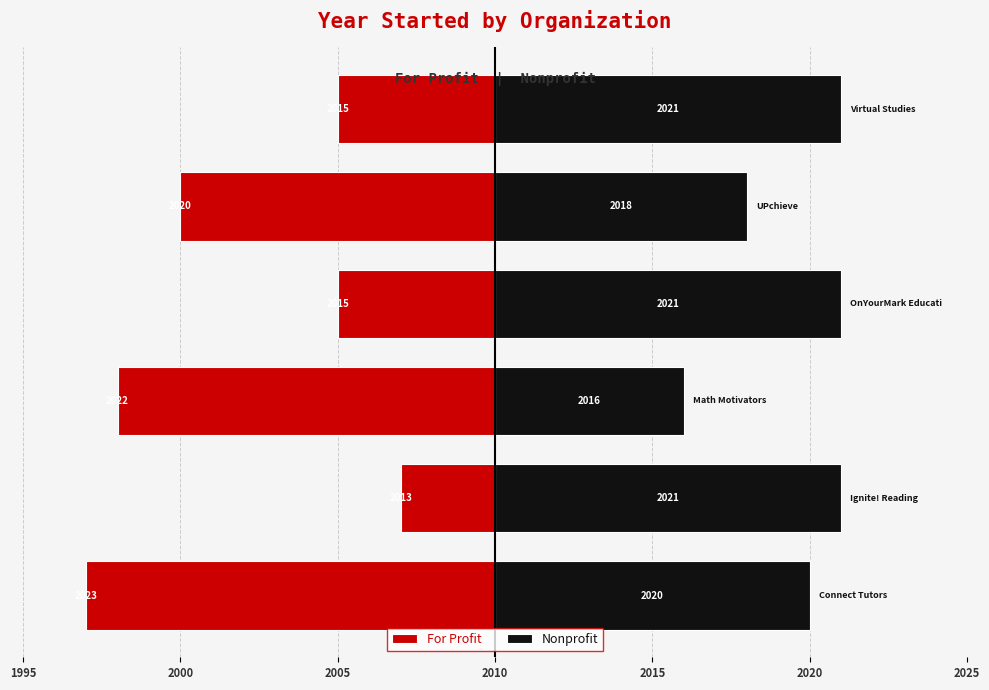

The For Profit series shows -13 at 1995. True or false?

True